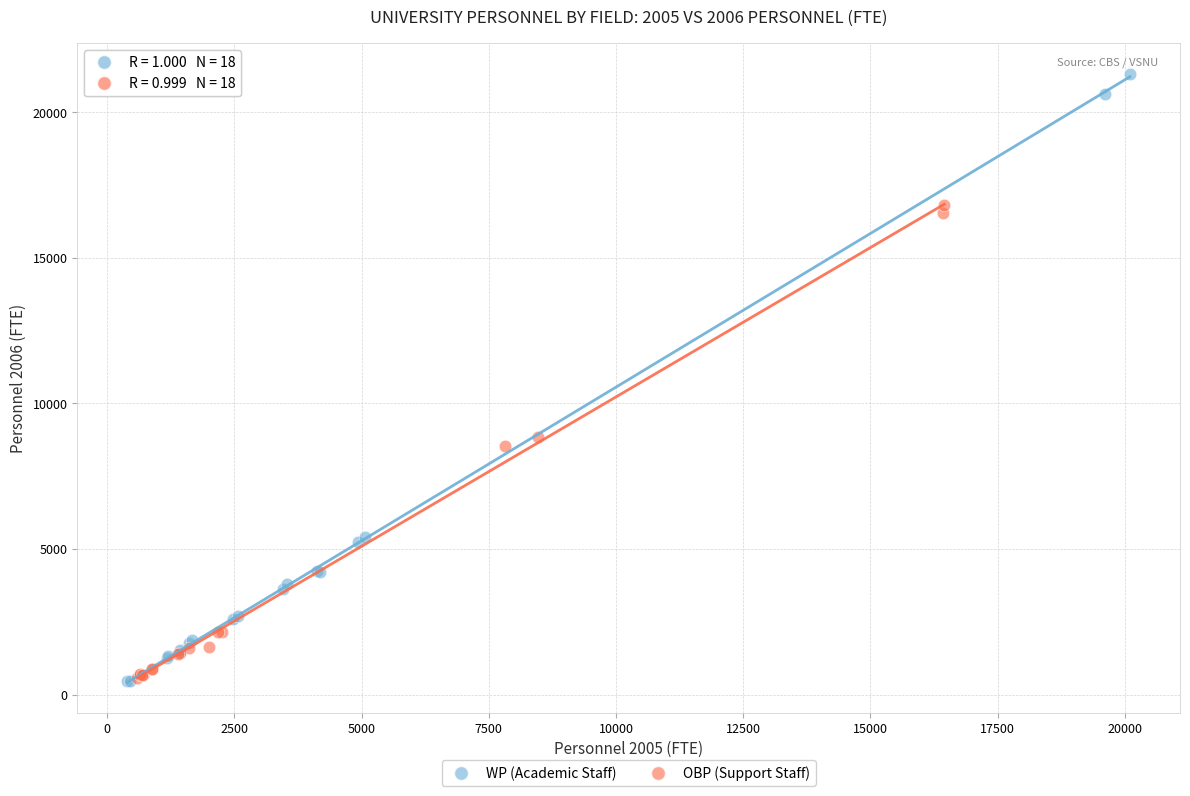

Which series has the largest Y range (max minus min)?

WP (Academic Staff)